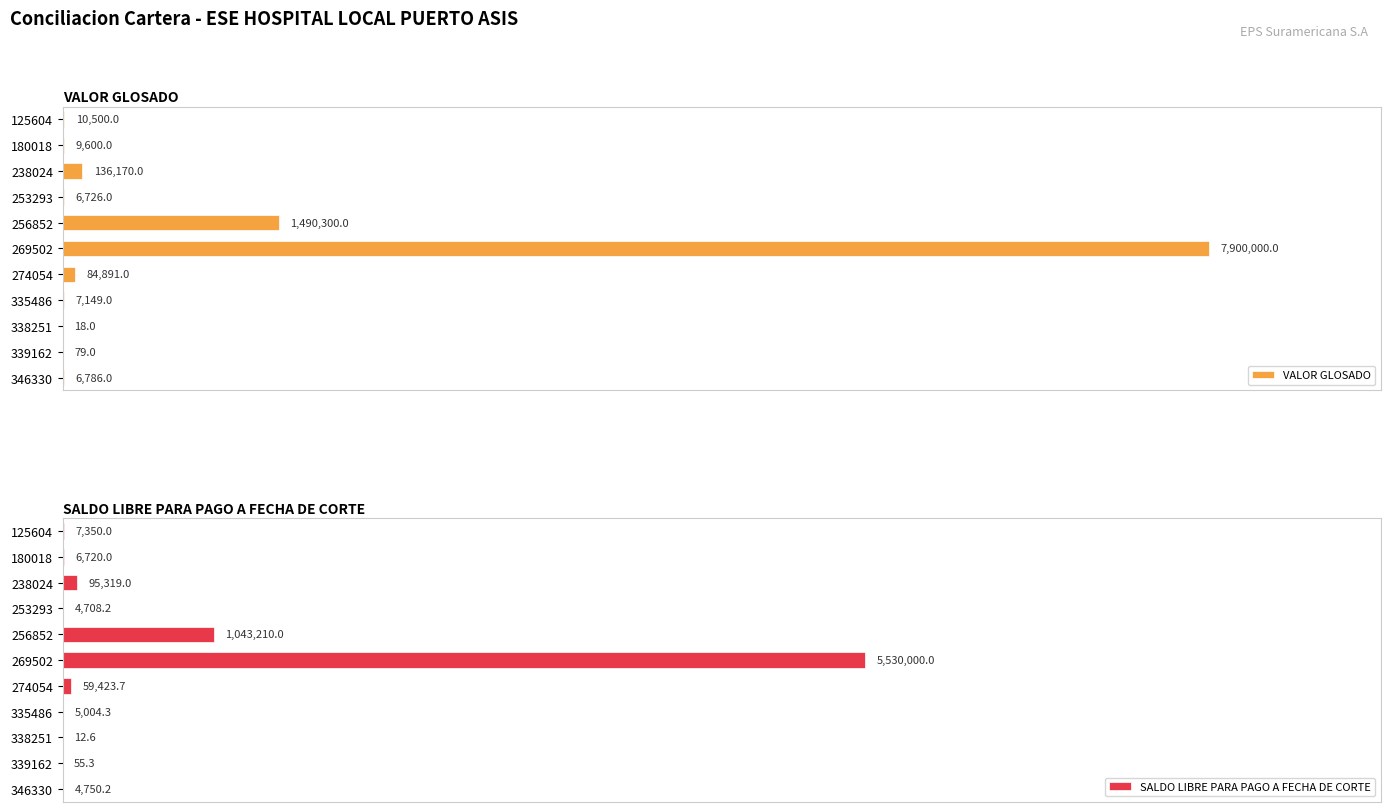

What is the greatest value displayed?

7900000.0